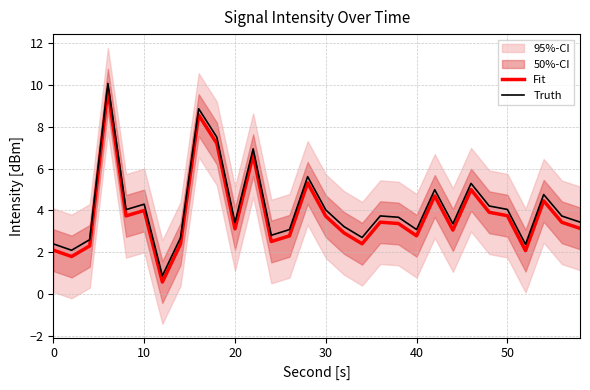

What is the maximum value for Truth?

10.1